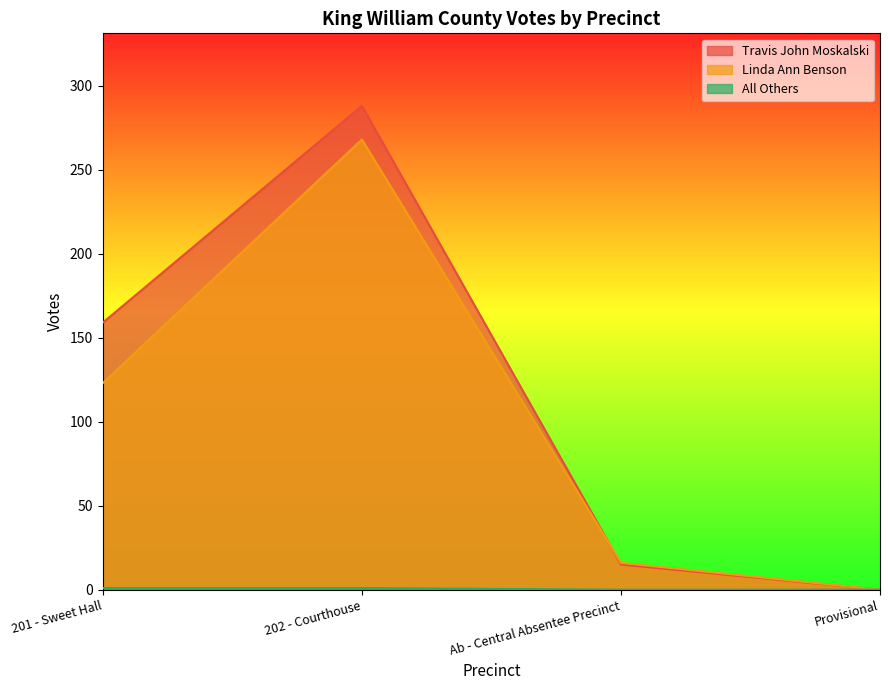

What value does the Linda Ann Benson series have at 202 - Courthouse, to the nearest 5?

270